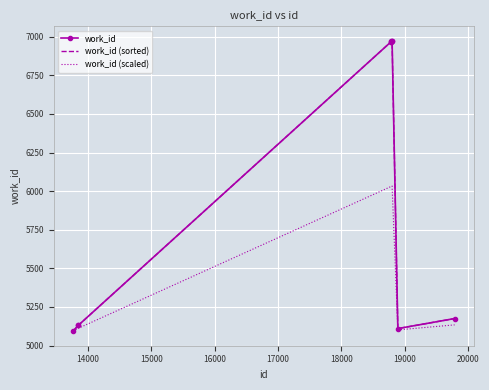

True or false: work_id and work_id (scaled) intersect in this chart.

False